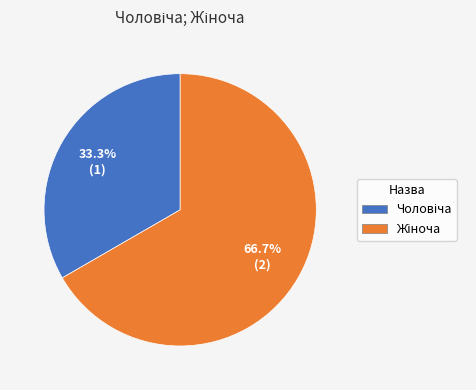

Does any single category account for the majority?

Yes